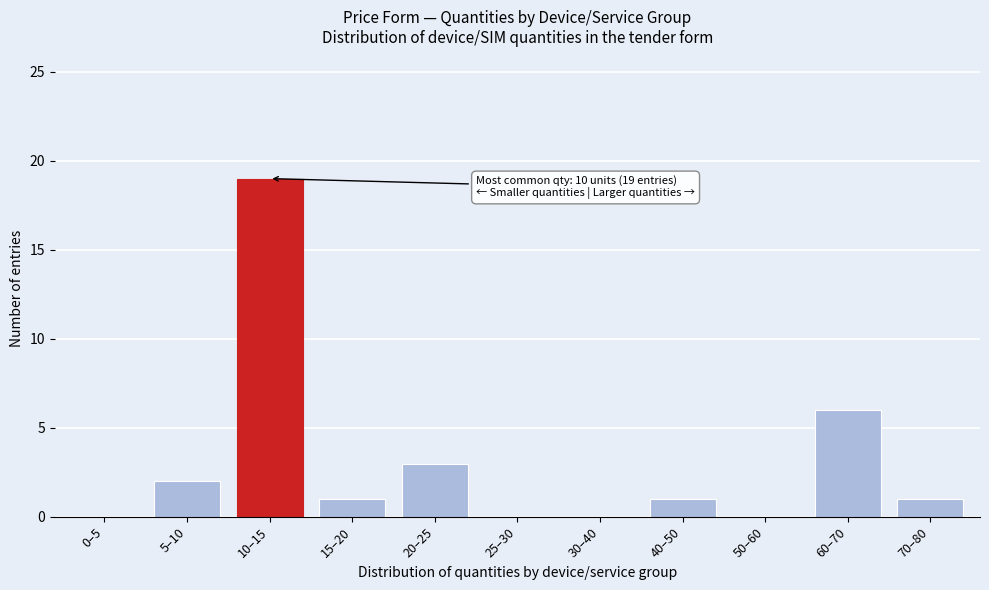

Reading right to left, extract all data points from this chart.

70–80=1	60–70=6	50–60=0	40–50=1	30–40=0	25–30=0	20–25=3	15–20=1	10–15=19	5–10=2	0–5=0